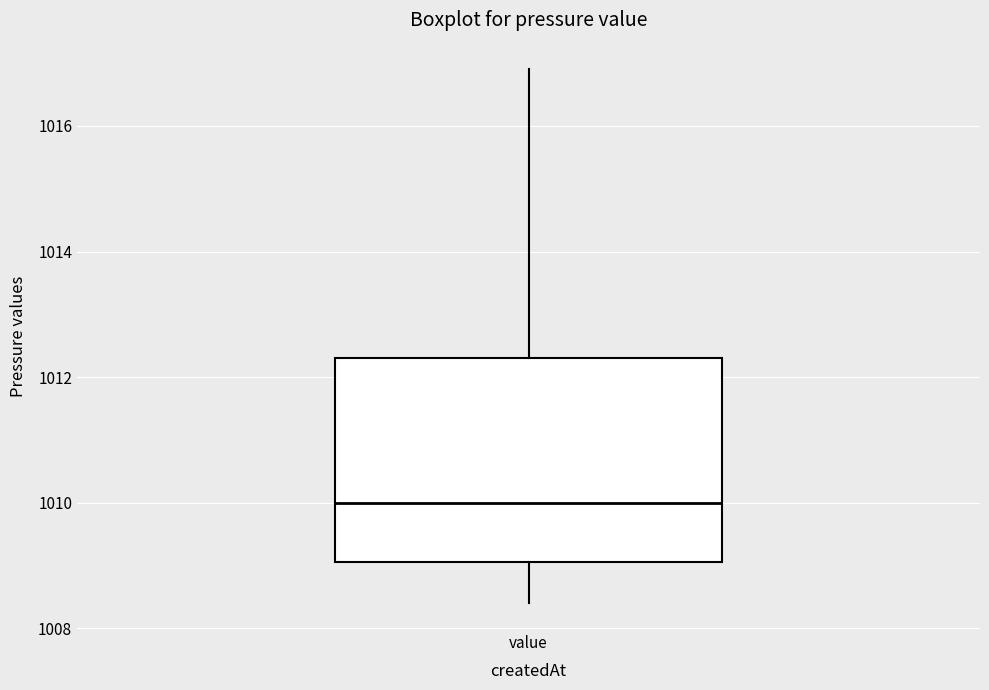

Where does the median line of the box for value sit on the y-axis? The values are not printed on the chart, so give them approximately, as read against the axis.

1010.0